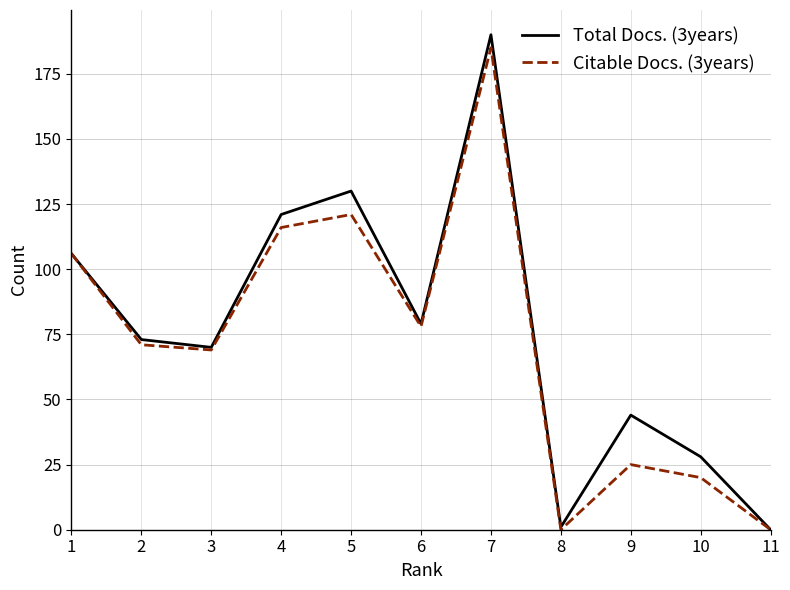

True or false: Total Docs. (3years) has more than 1 interior local peaks.

True